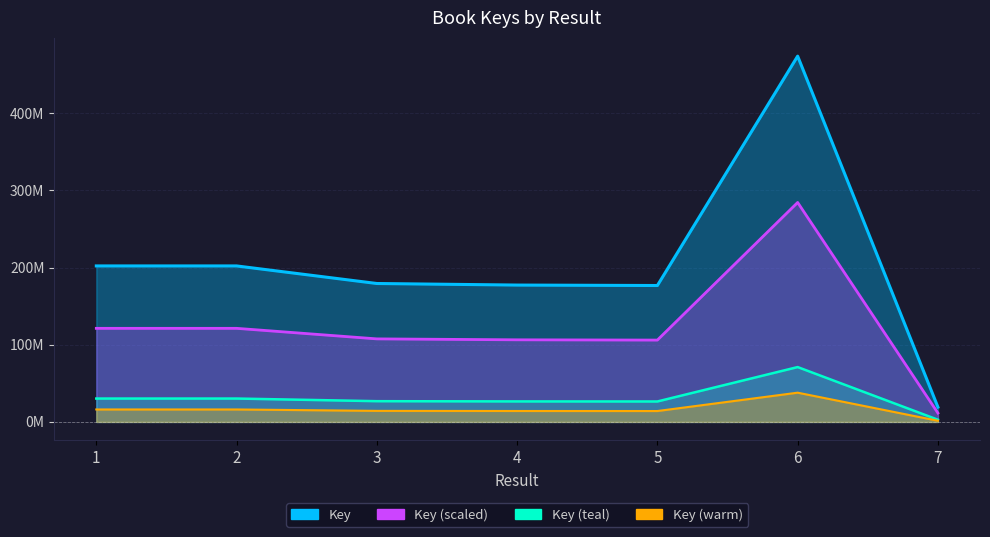

Does the chart display data point markers on the line(s)?

No